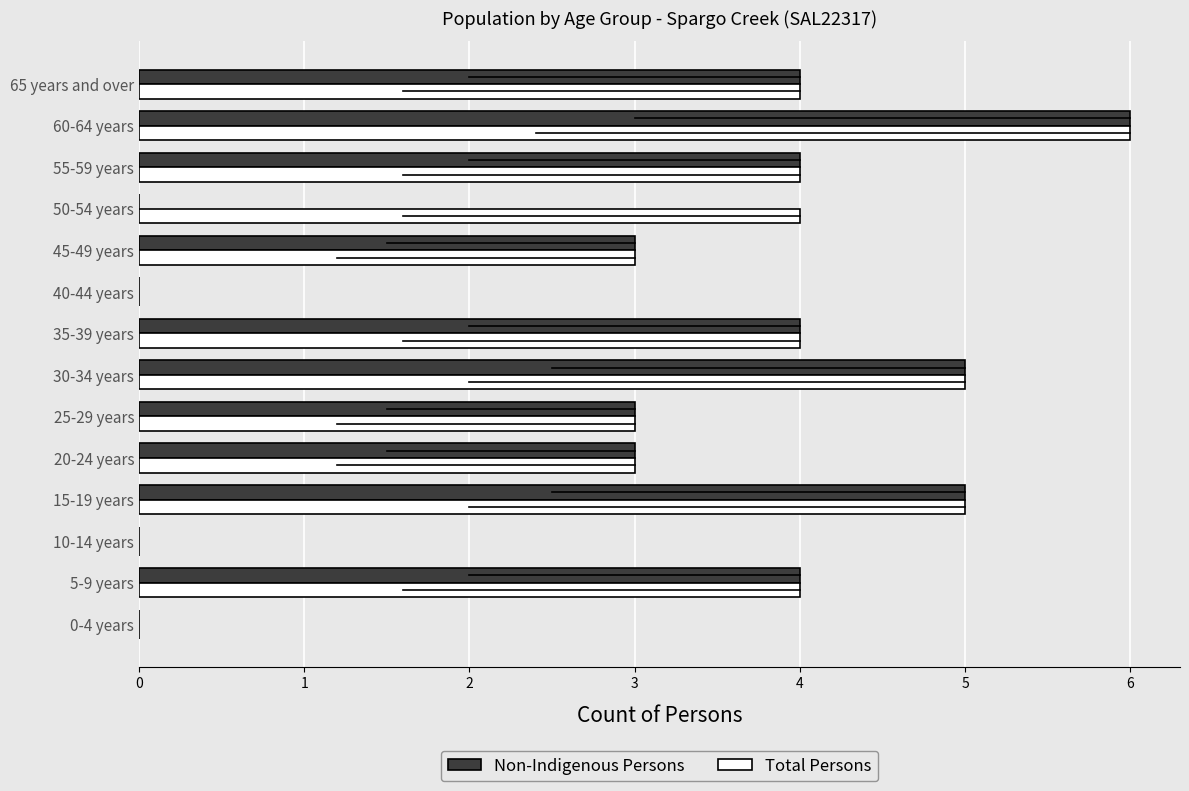

Which series has the largest total across all categories?

Total Persons